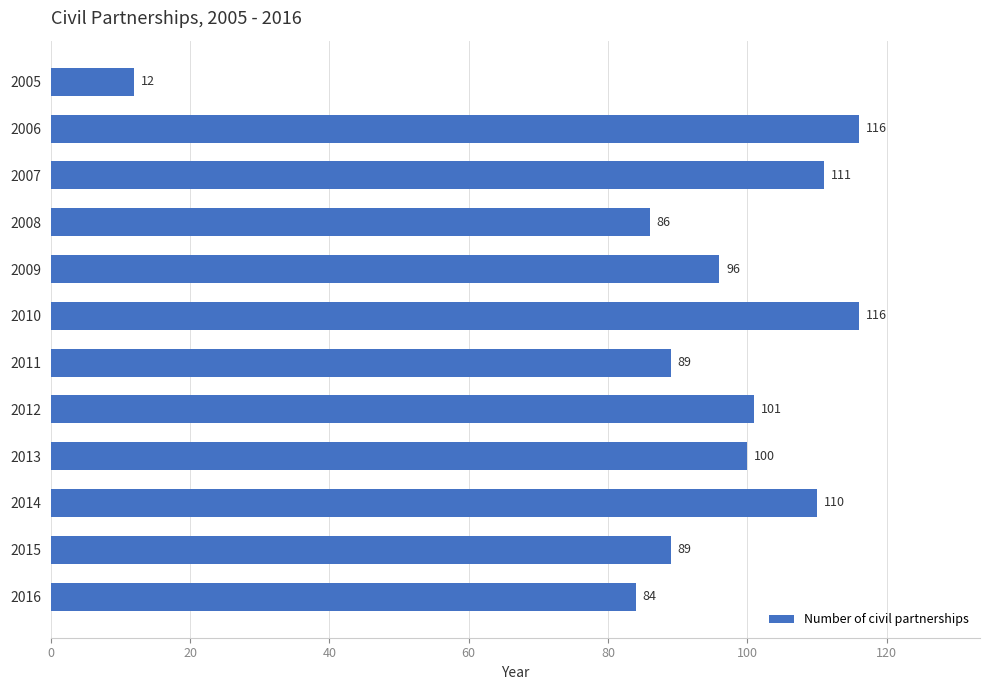

What is the difference between the values at 2014 and 2006?

6